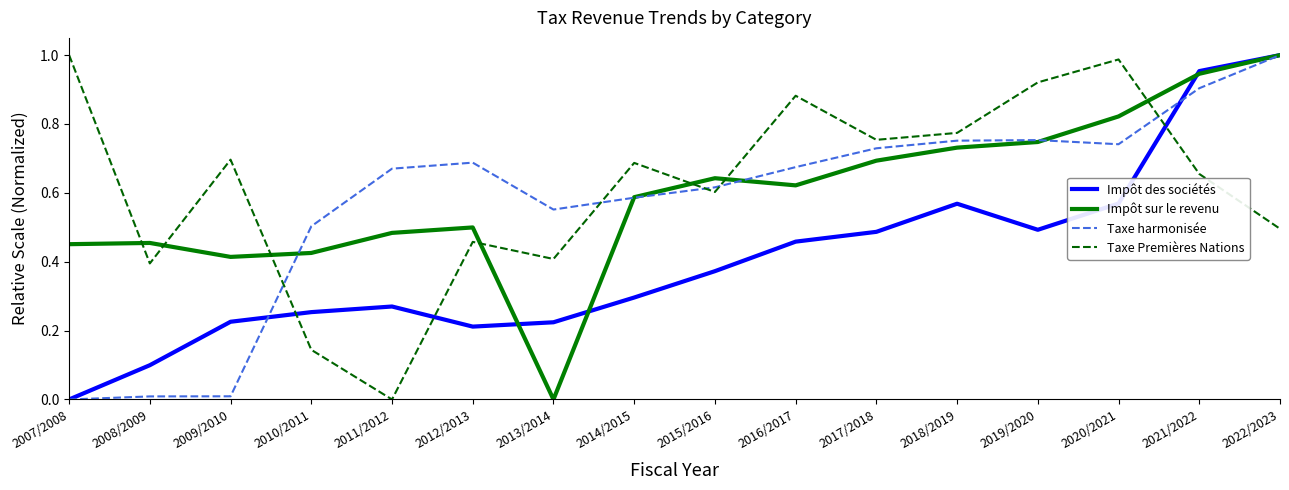

How many values in Impôt des sociétés are above zero?

15